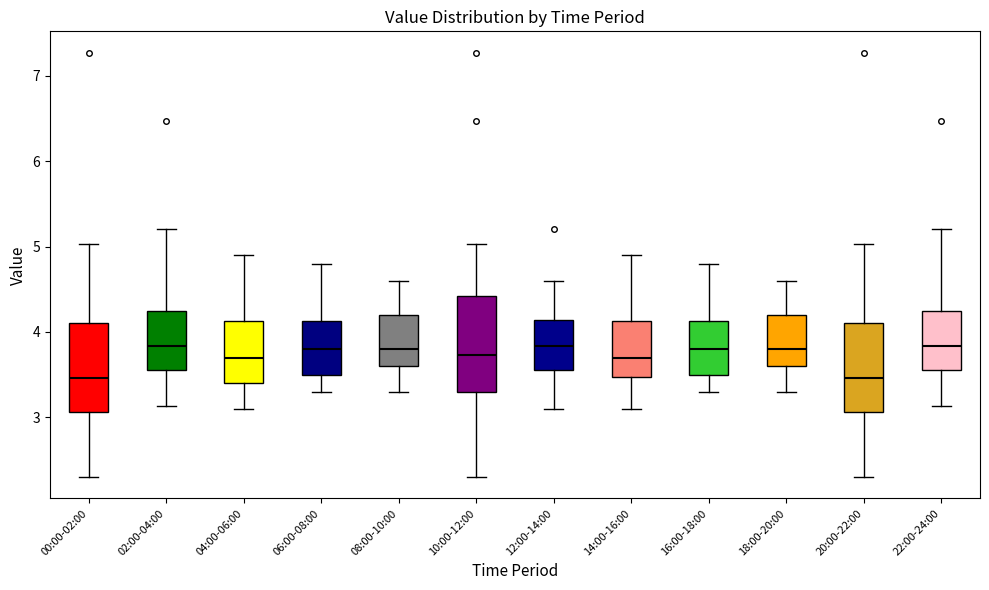

Where is the upper edge of the box for 08:00-10:00 on the y-axis? The values are not printed on the chart, so give them approximately, as read against the axis.

4.2